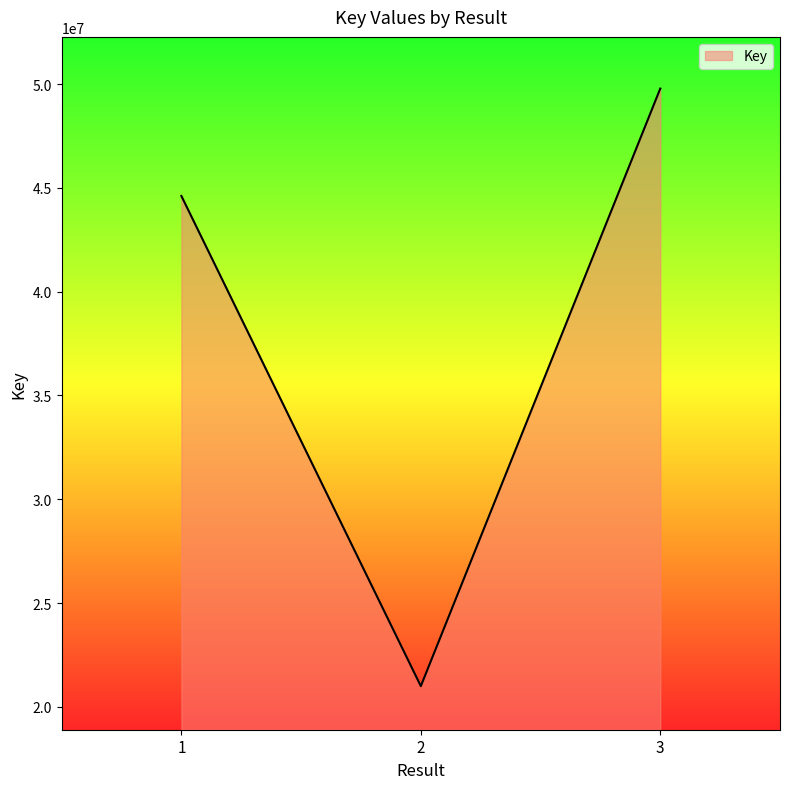

How many lines are shown in the chart?

1